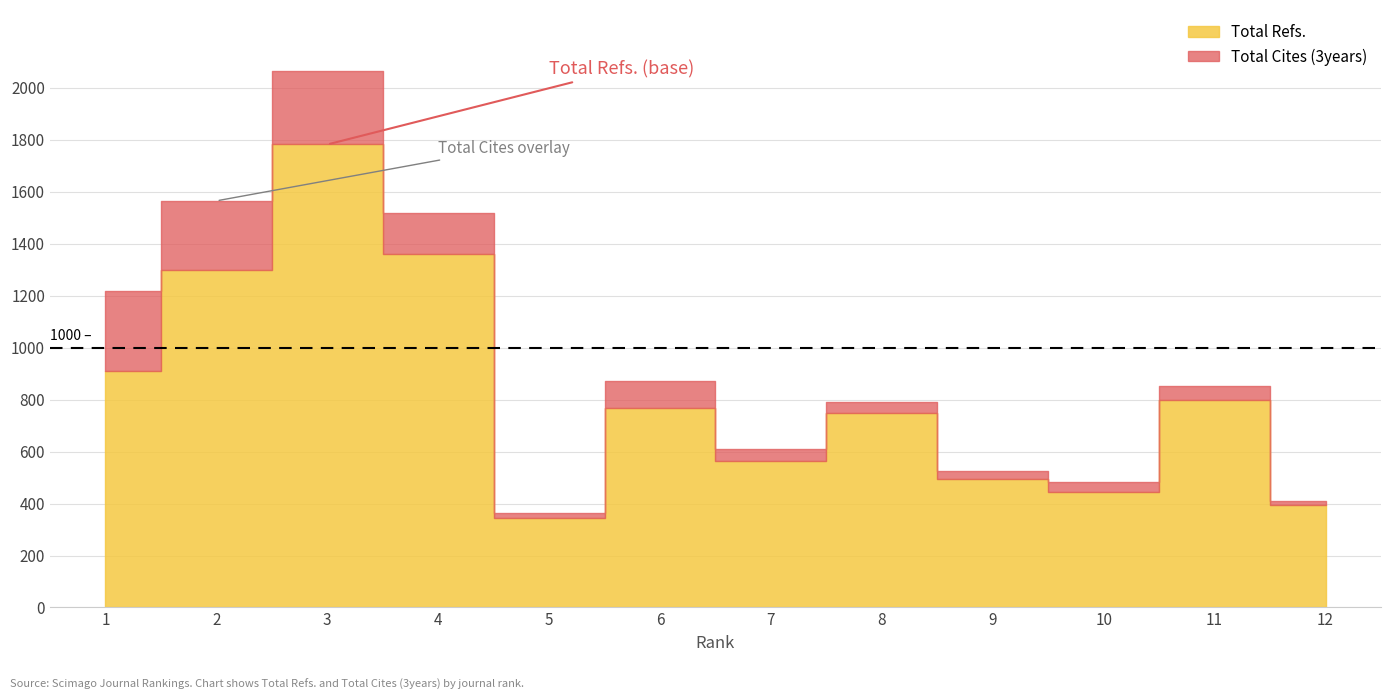

Which category has the highest value in the Total Cites (3years) series?

1